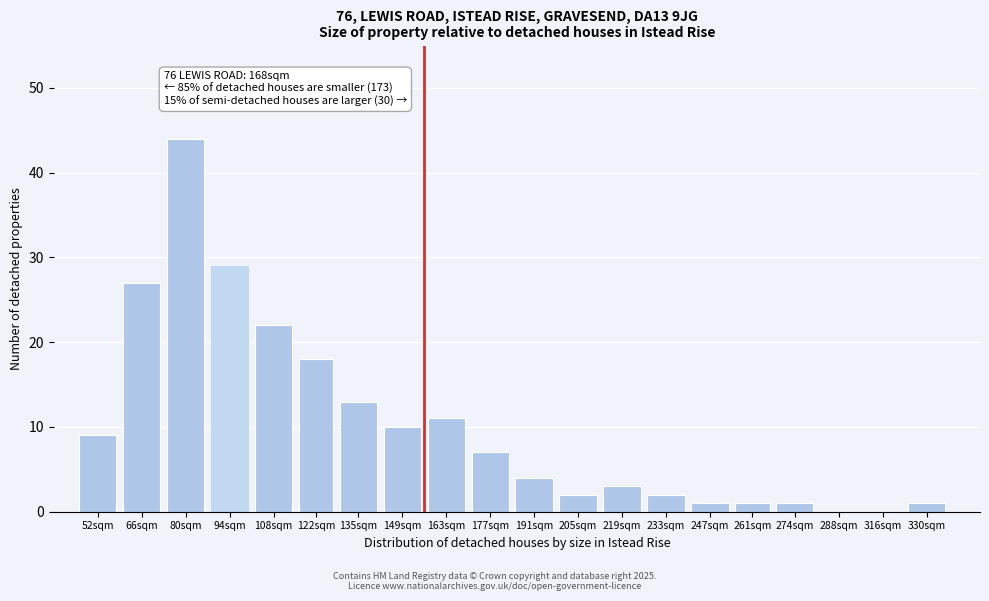

Reading left to right, extract all data points from this chart.

52sqm=9	66sqm=27	80sqm=44	94sqm=29	108sqm=22	122sqm=18	135sqm=13	149sqm=10	163sqm=11	177sqm=7	191sqm=4	205sqm=2	219sqm=3	233sqm=2	247sqm=1	261sqm=1	274sqm=1	288sqm=0	316sqm=0	330sqm=1